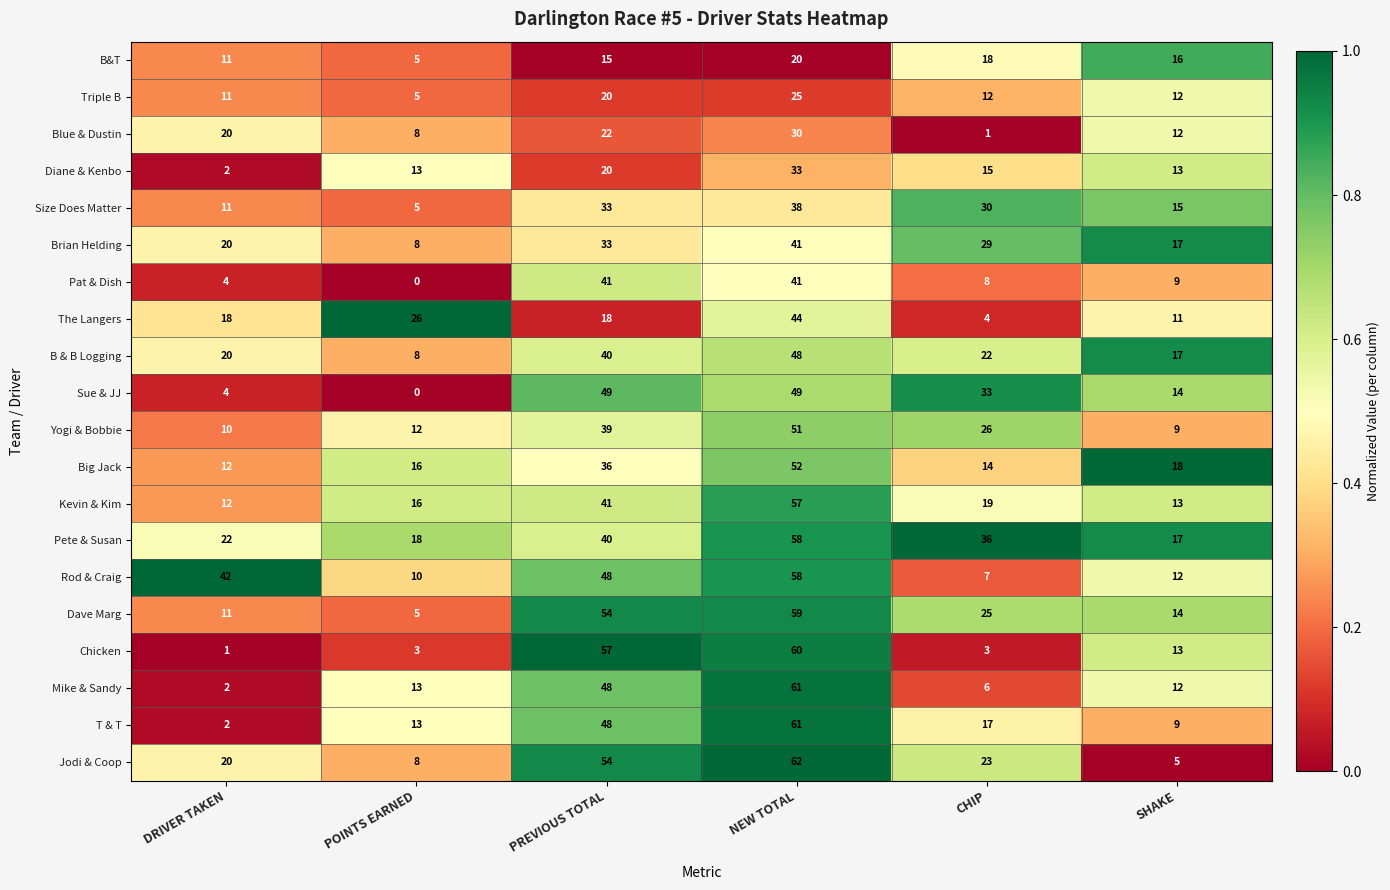

What is the difference between the second highest and minimum values in the Dave Marg series?

49